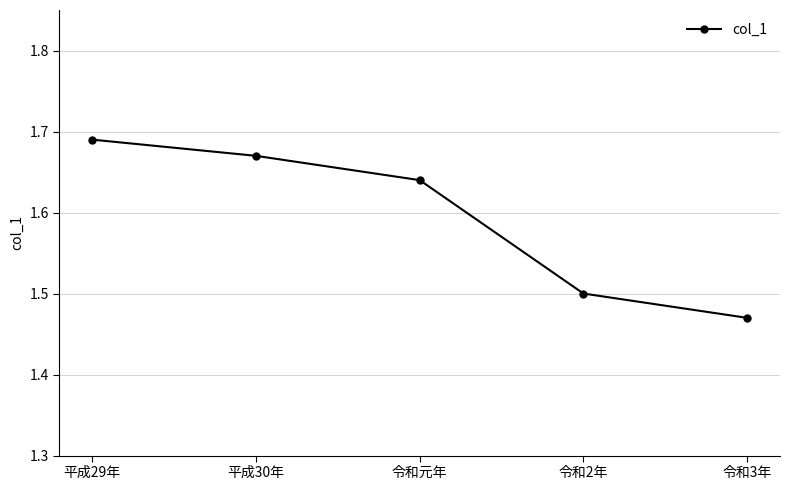

True or false: the data shows 1.5 at 令和3年.

True